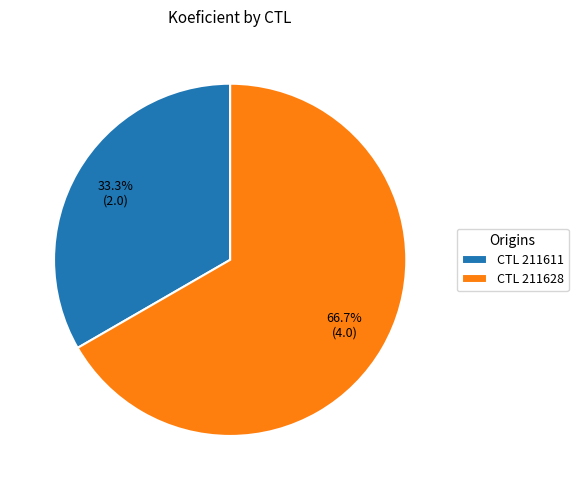

What is the largest slice in the pie chart?

CTL 211628